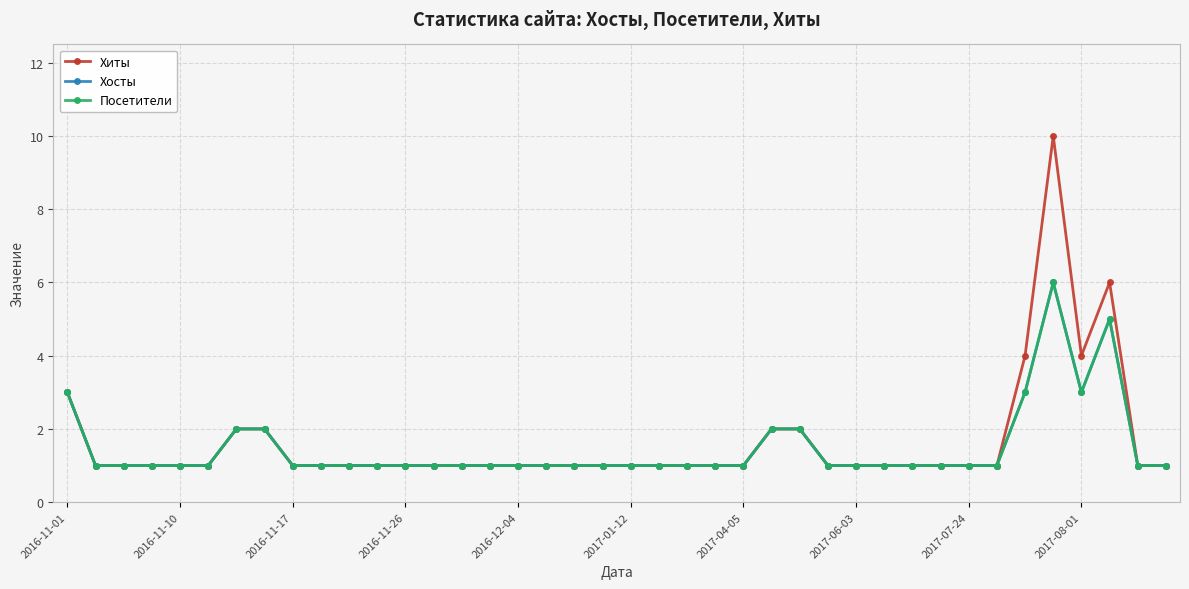

How many lines are shown in the chart?

3